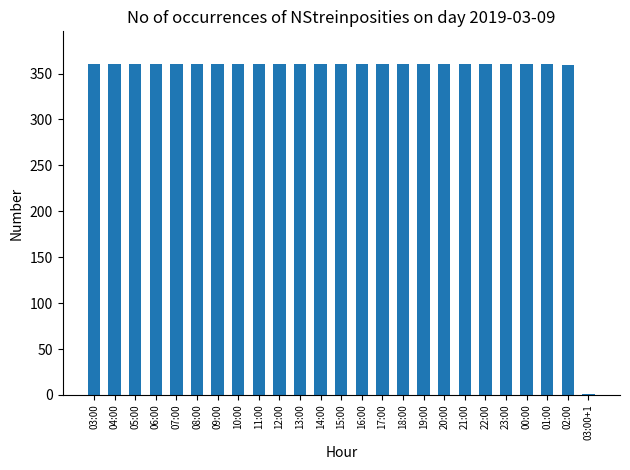

What is the maximum value shown in the chart?

360